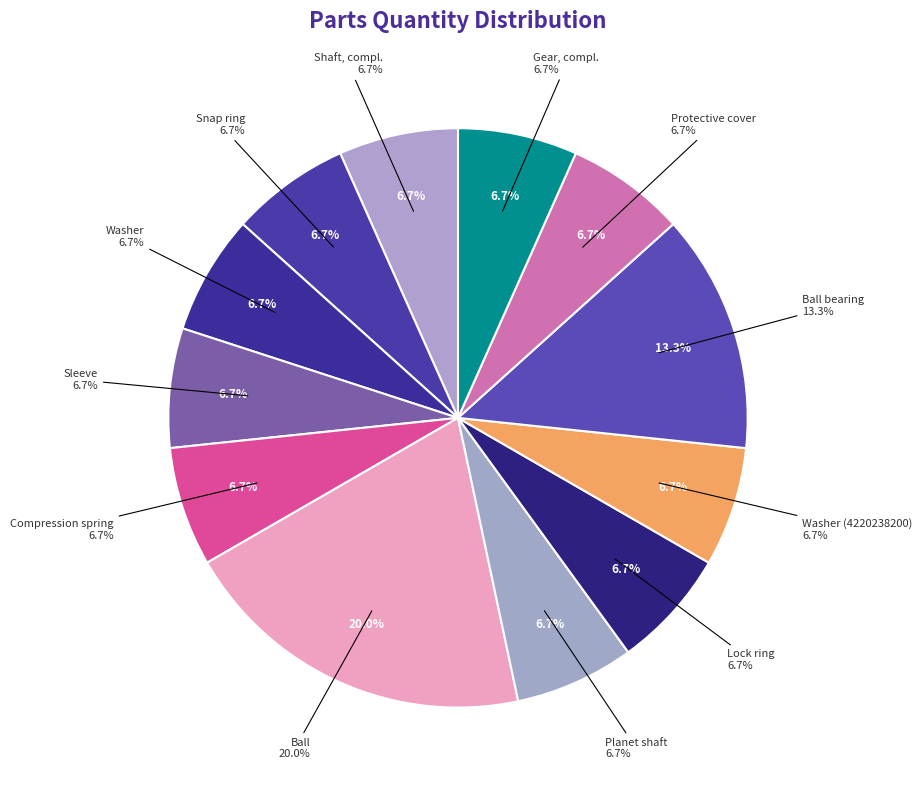

To the nearest percent, what portion does Ball represent?

20%